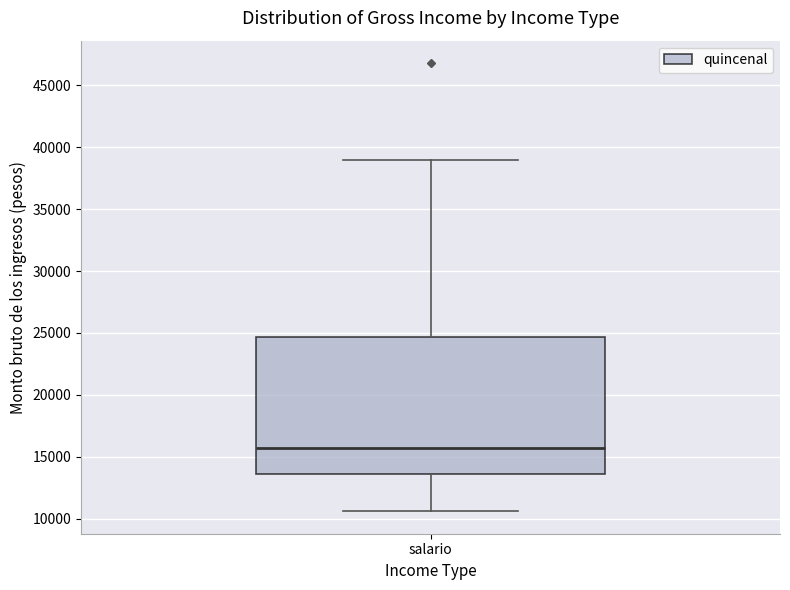

Transcribe this box plot: give where the median line is, the range the box spans, and where the two whiskers end, as read against the y-axis. The values are not printed on the chart, so give them approximately, as read against the axis.

median 15500, box 13500 to 24500, whiskers 10500 to 39000